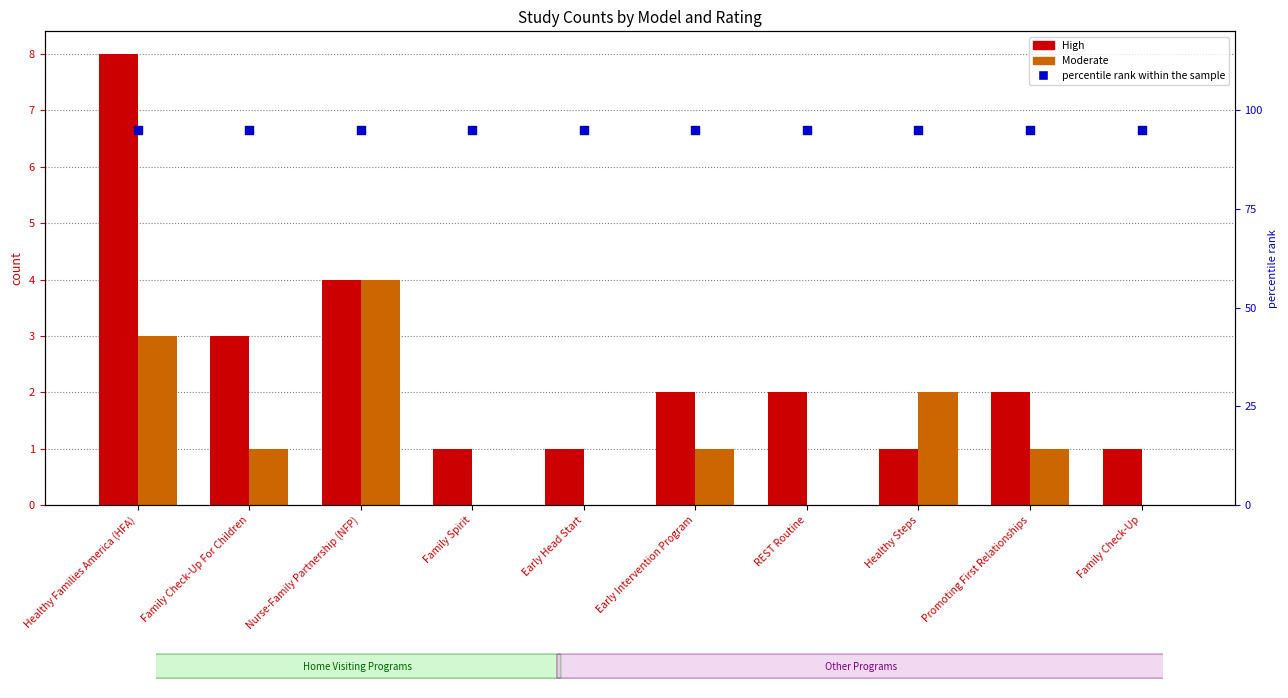

At how many categories does at least one series exceed 4?

10